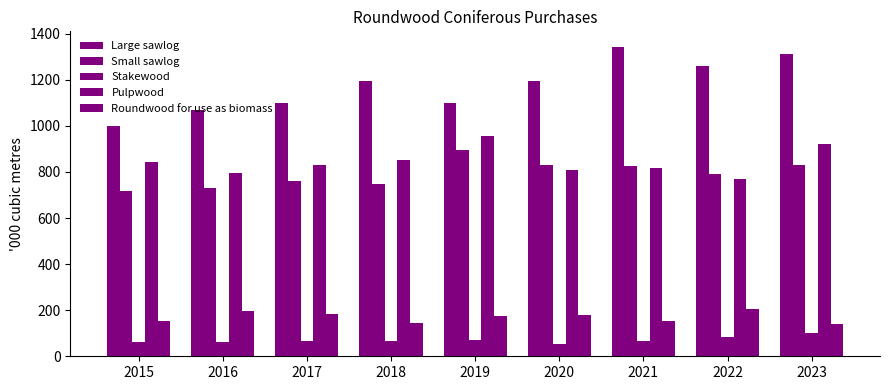

Where is Roundwood for use as biomass nearest to the value 171?

2019